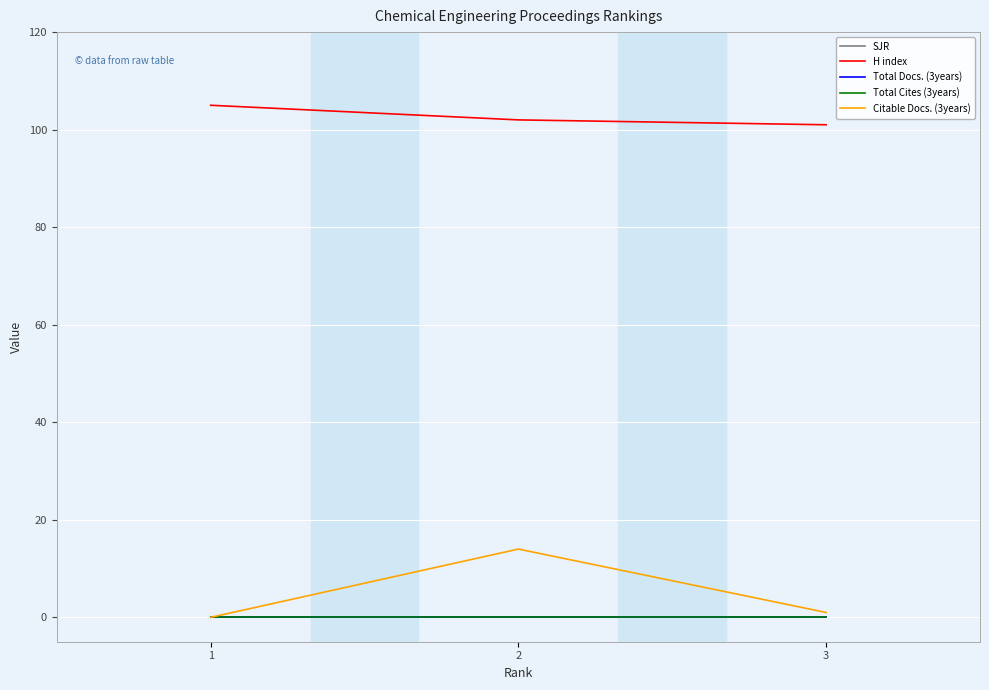

At which label is Total Cites (3years) closest to 0?

1